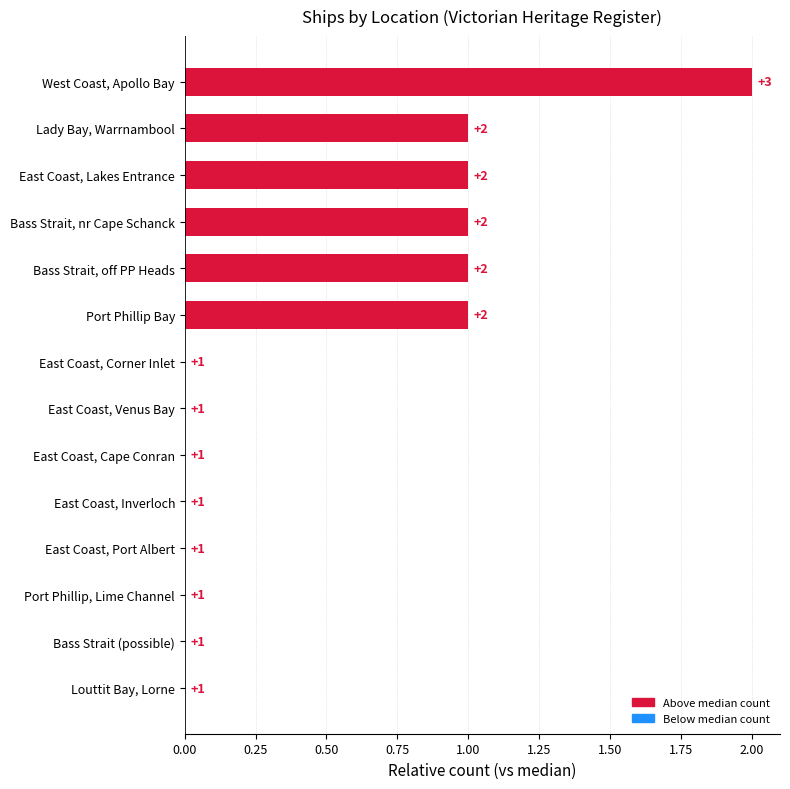

Between East Coast, Inverloch and Bass Strait, off PP Heads, which is larger?

Bass Strait, off PP Heads